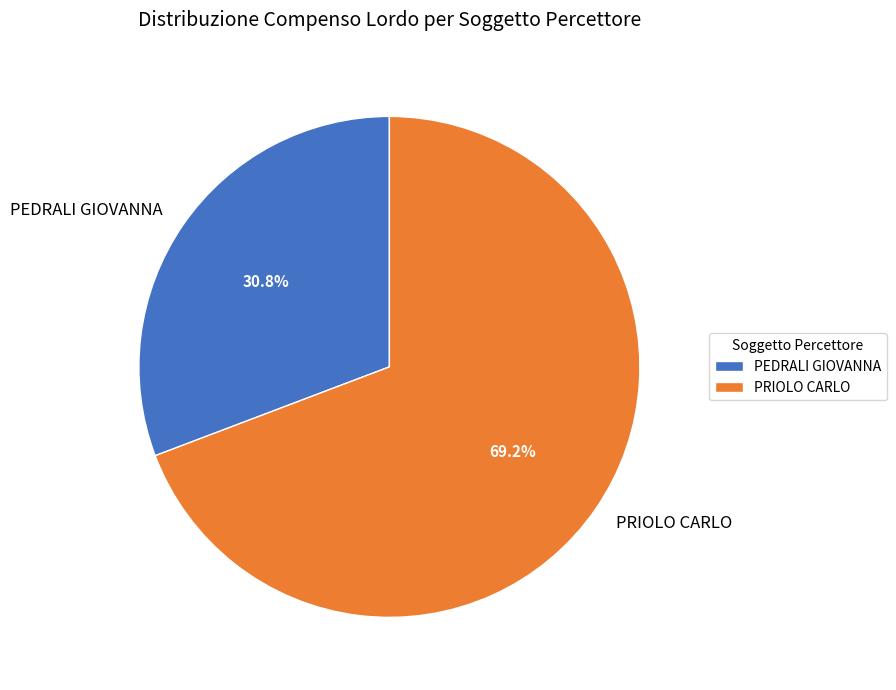

True or false: PEDRALI GIOVANNA accounts for 31% of the total.

True